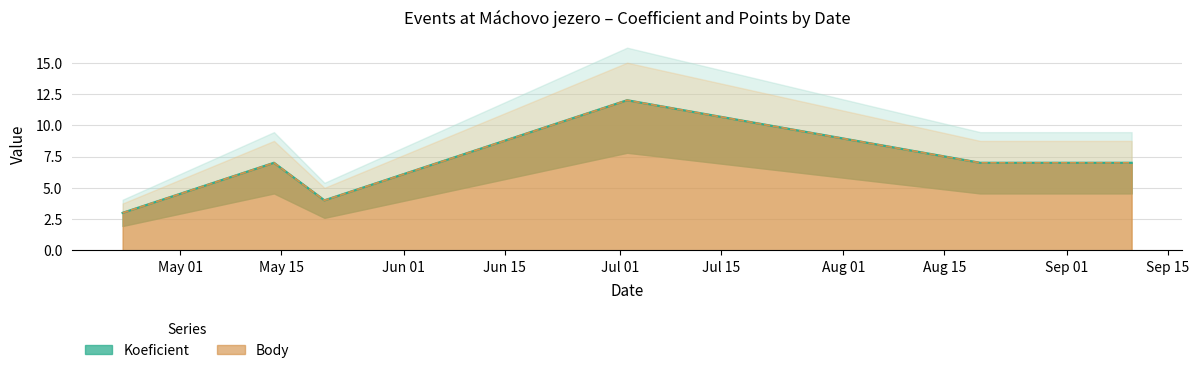

What is the average value of the Body series?

7